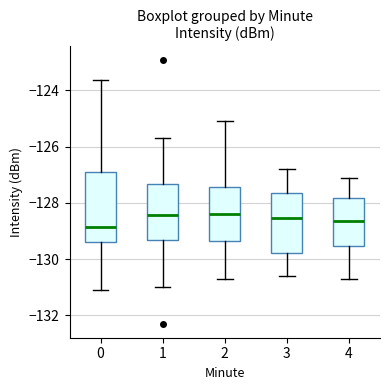

Reading left to right, transcribe this box plot: for each box, give where its median line is, the range the box spans, and where its two whiskers end, as read against the y-axis. The values are not printed on the chart, so give them approximately, as read against the axis.

0: median -128.8, box -129.4 to -127.0, whiskers -131.2 to -123.6
1: median -128.4, box -129.4 to -127.4, whiskers -131.0 to -125.6
2: median -128.4, box -129.4 to -127.4, whiskers -130.6 to -125.0
3: median -128.6, box -129.8 to -127.6, whiskers -130.6 to -126.8
4: median -128.6, box -129.6 to -127.8, whiskers -130.6 to -127.0